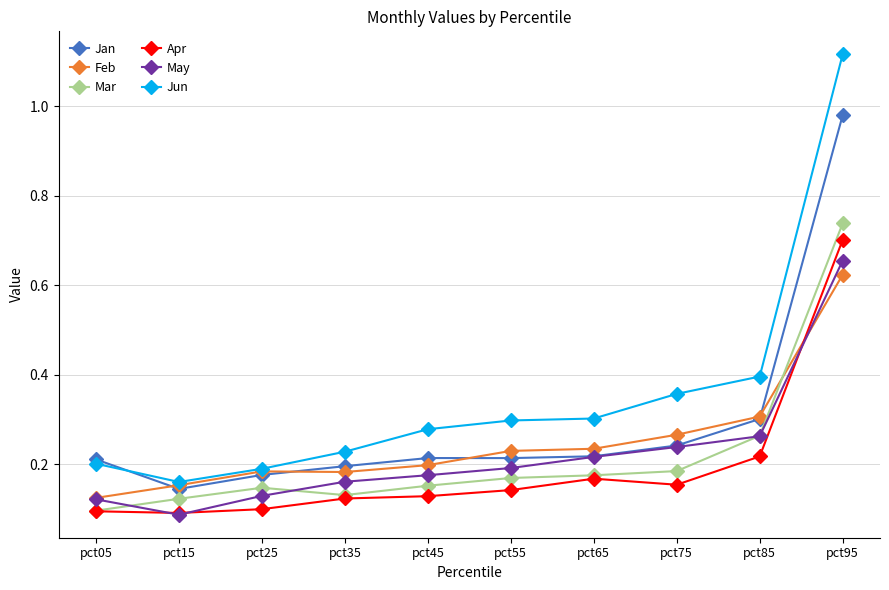

How many series are shown in this chart?

6